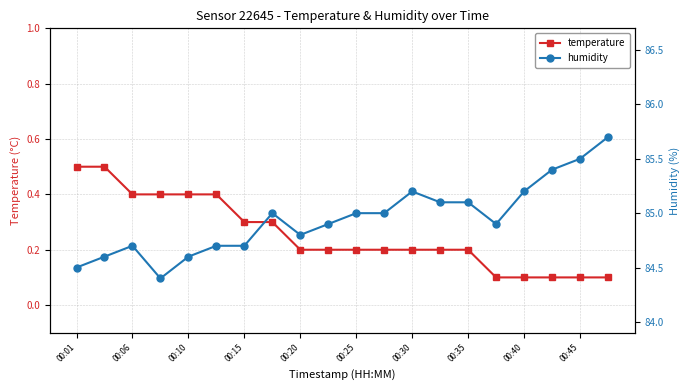

How many temperature values are between 0 and 1?

20